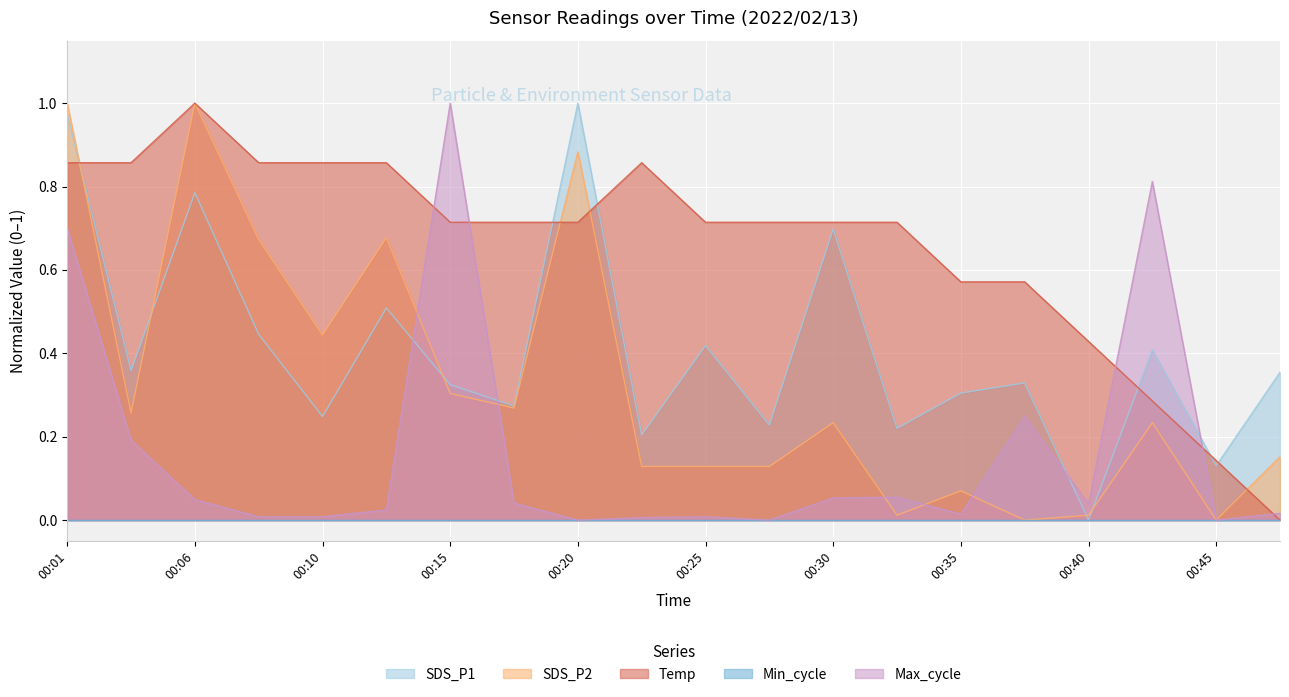

The value of SDS_P2 at 00:06 is 1.3. True or false?

False